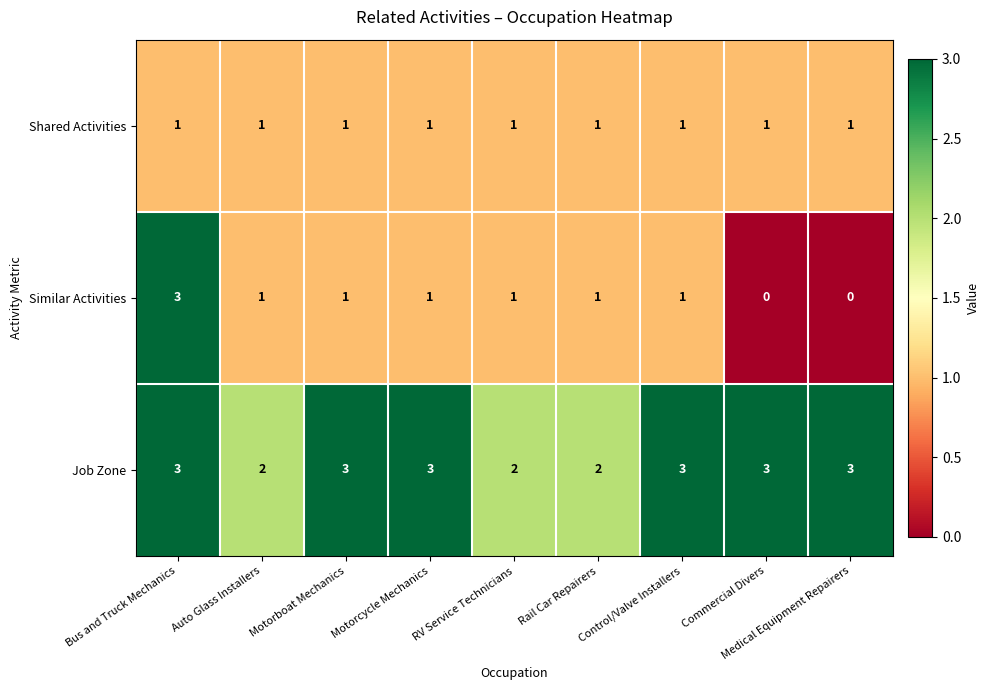

Which series has the widest spread of values?

Similar Activities